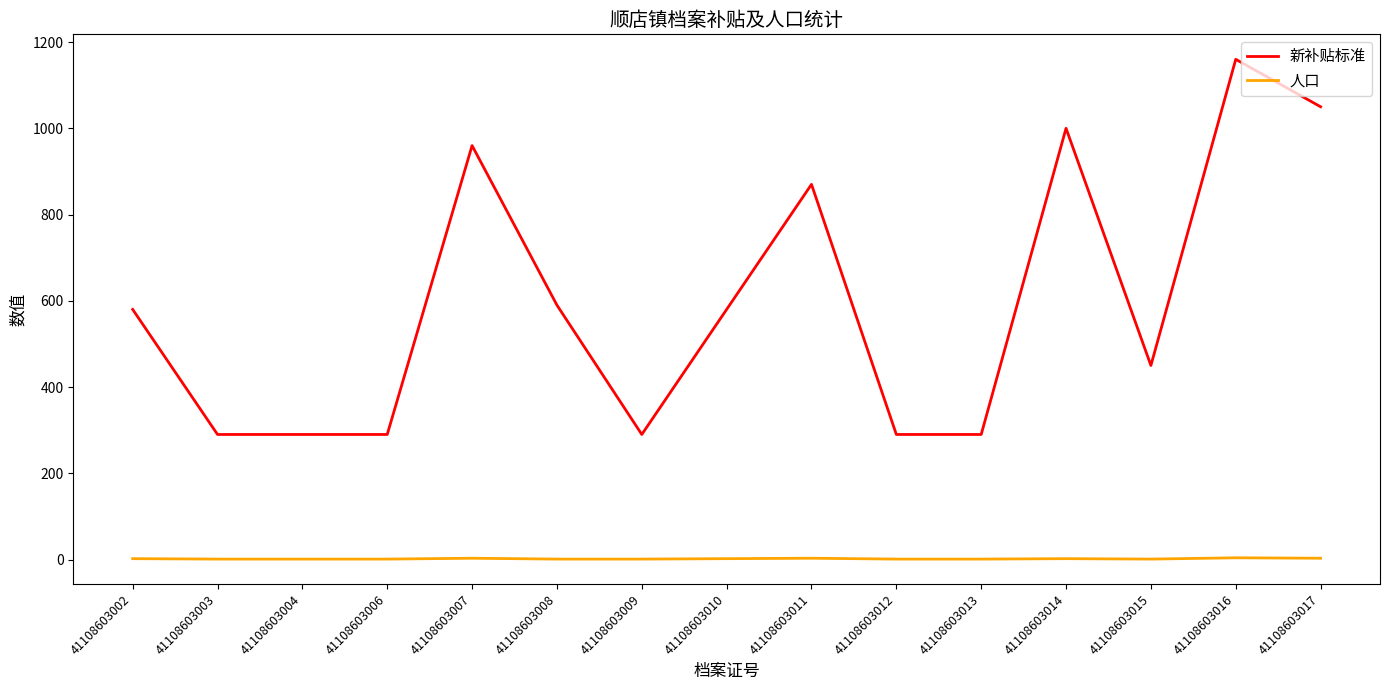

What is the average value of the 新补贴标准 series?

599